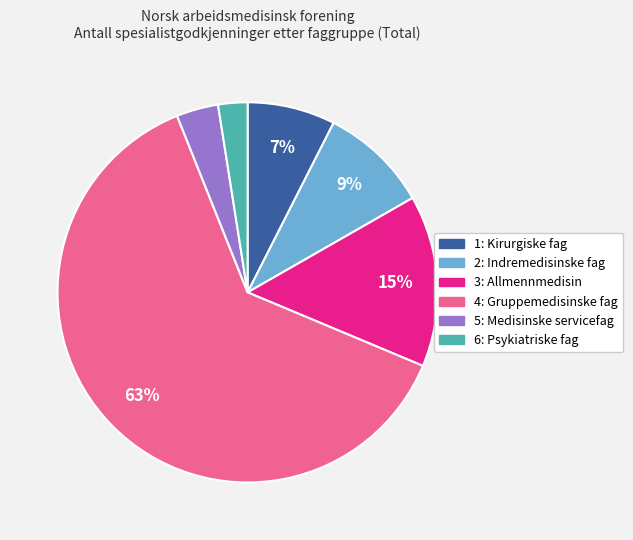

Is the sum of 6: Psykiatriske fag and 1: Kirurgiske fag greater than half?

No